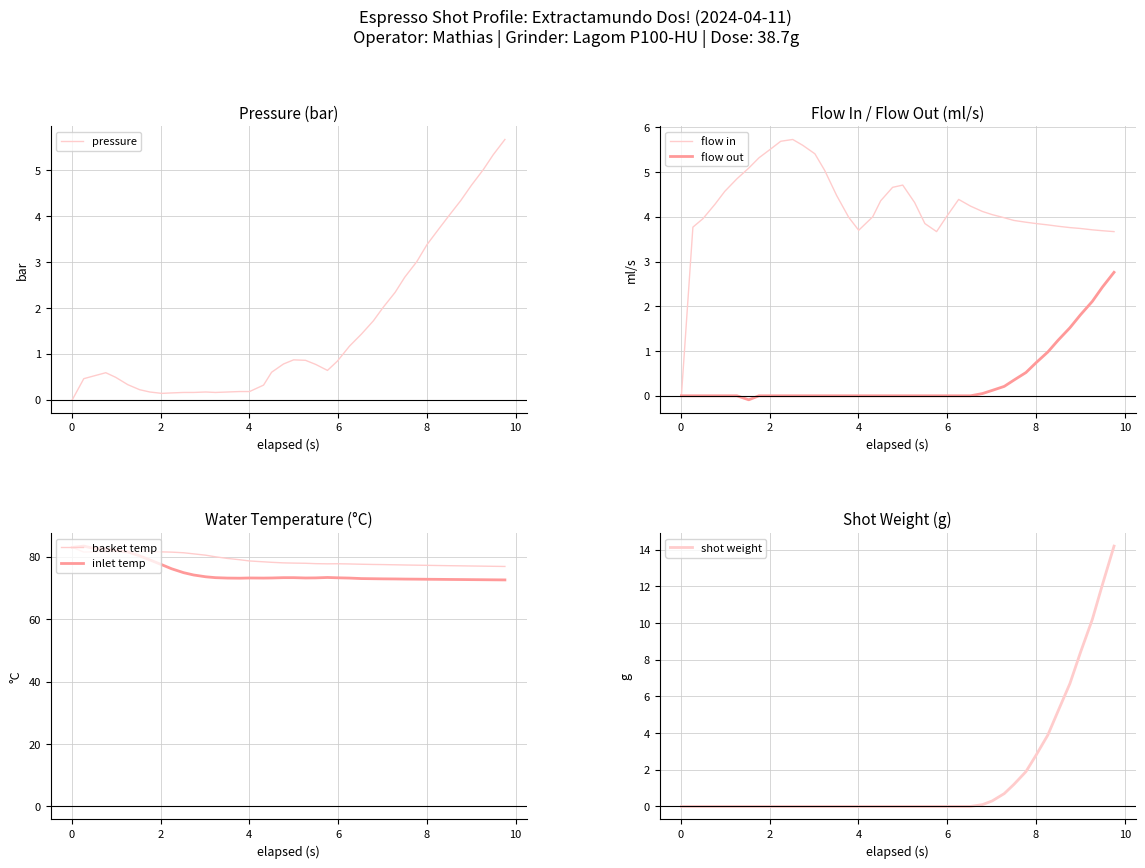

What is the highest value of the shot weight series?

14.2